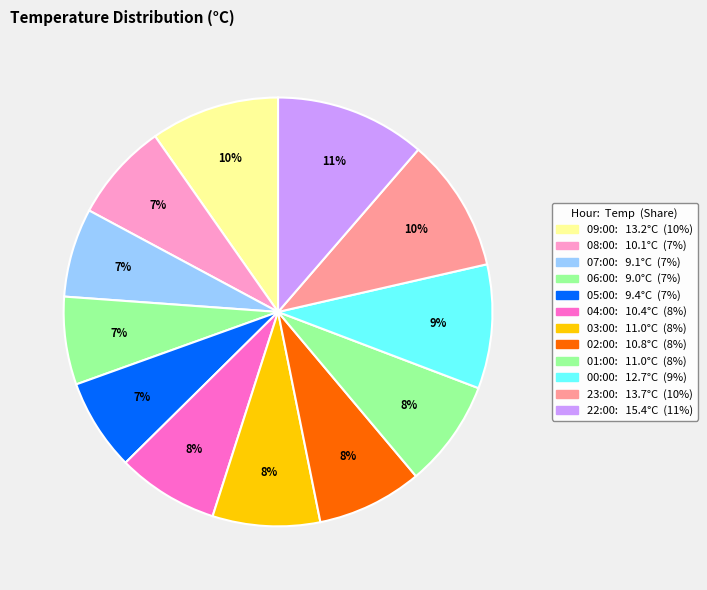

Count the number of slices in the pie.

12